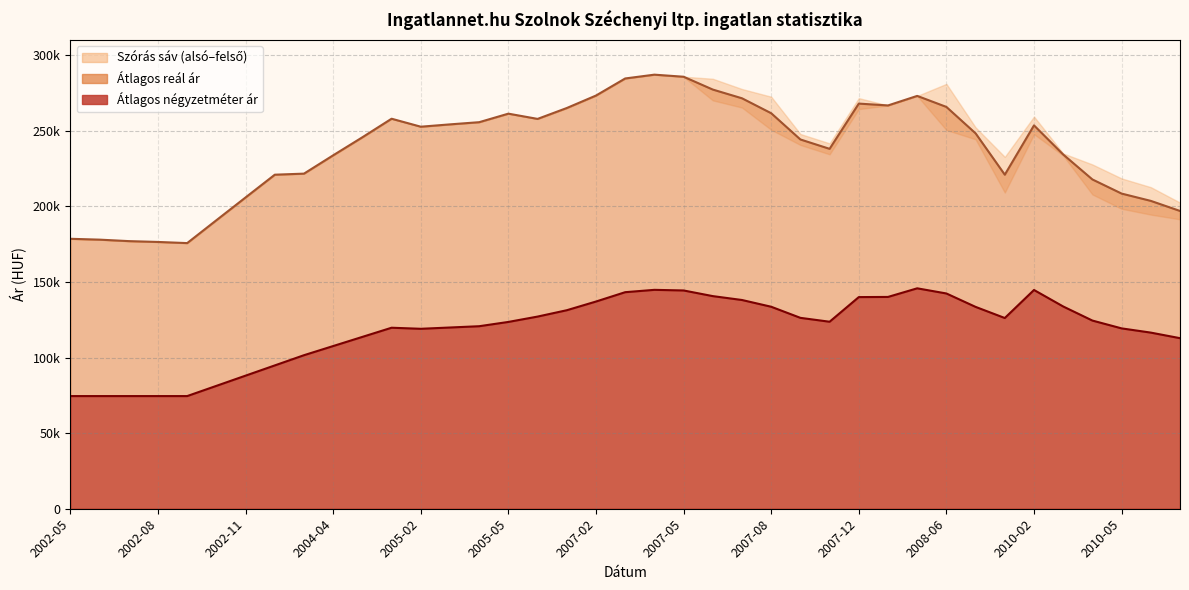

What is the label of the 28th point from the left?

2007-12